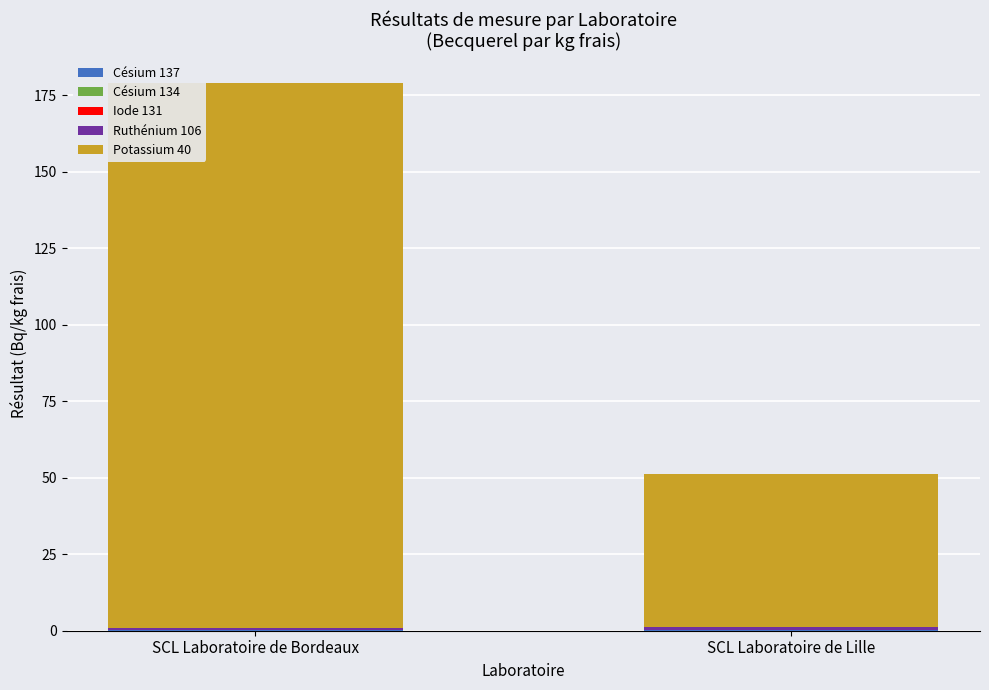

At which category is the sum across all series the highest?

SCL Laboratoire de Bordeaux